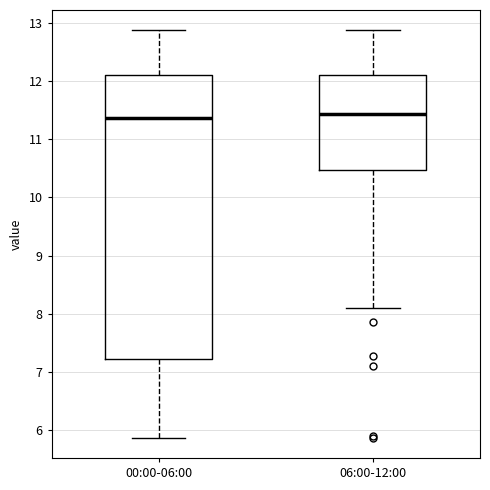

Where does the median line of the box for 00:00-06:00 sit on the y-axis? The values are not printed on the chart, so give them approximately, as read against the axis.

11.4